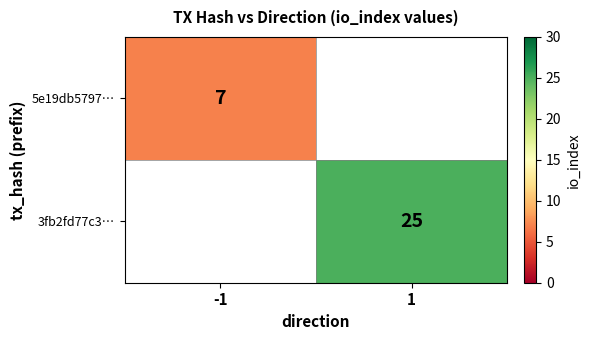

The value of 5e19db5797… at -1 is 3. True or false?

False